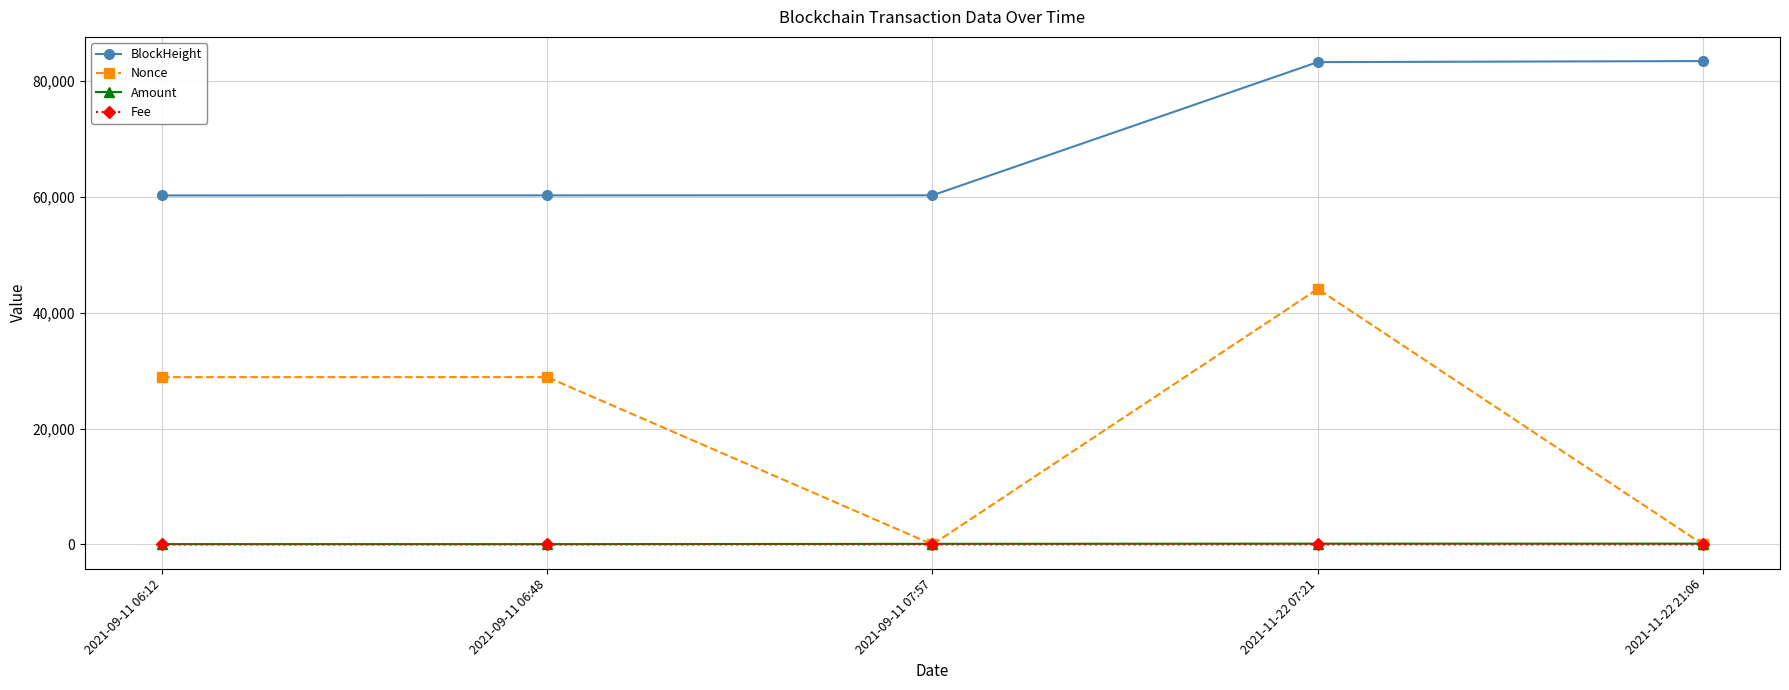

True or false: Nonce has more than 0 points higher than both neighbors.

True